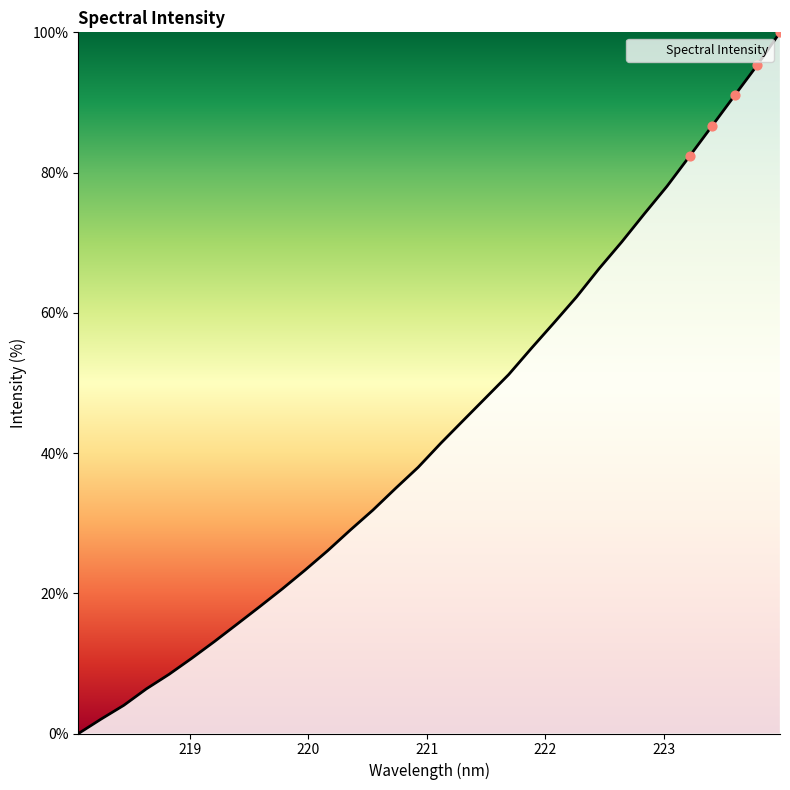

What is the greatest value displayed?

100.0